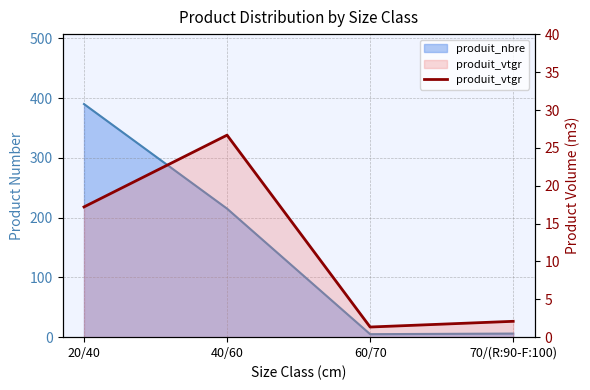

Reading left to right, list all the values displayed in this chart.

20/40=17.2	40/60=26.7	60/70=1.3	70/(R:90-F:100)=2.1